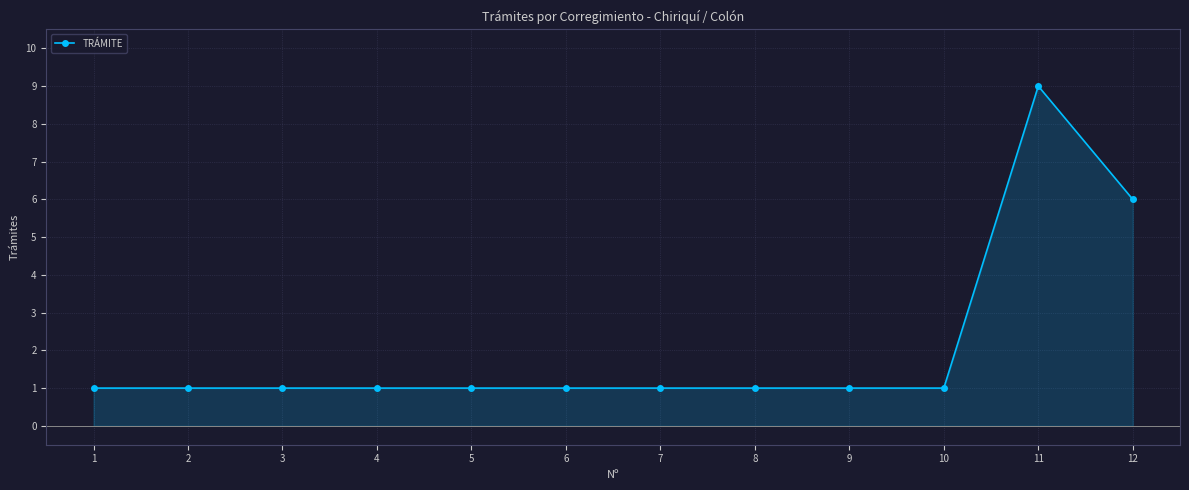

What is the sum of the values at 5 and 9?

2